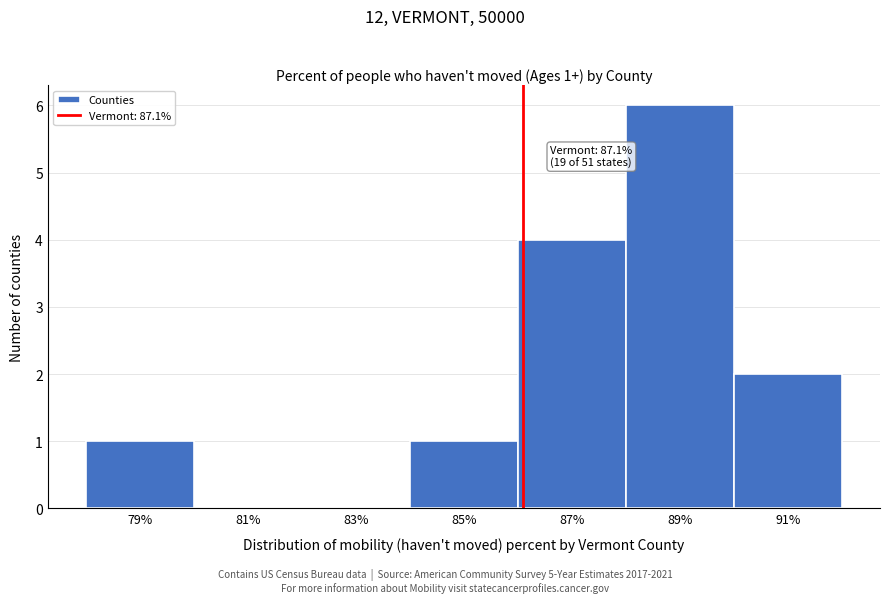

Reading right to left, extract all data points from this chart.

91%=2	89%=6	87%=4	85%=1	83%=0	81%=0	79%=1